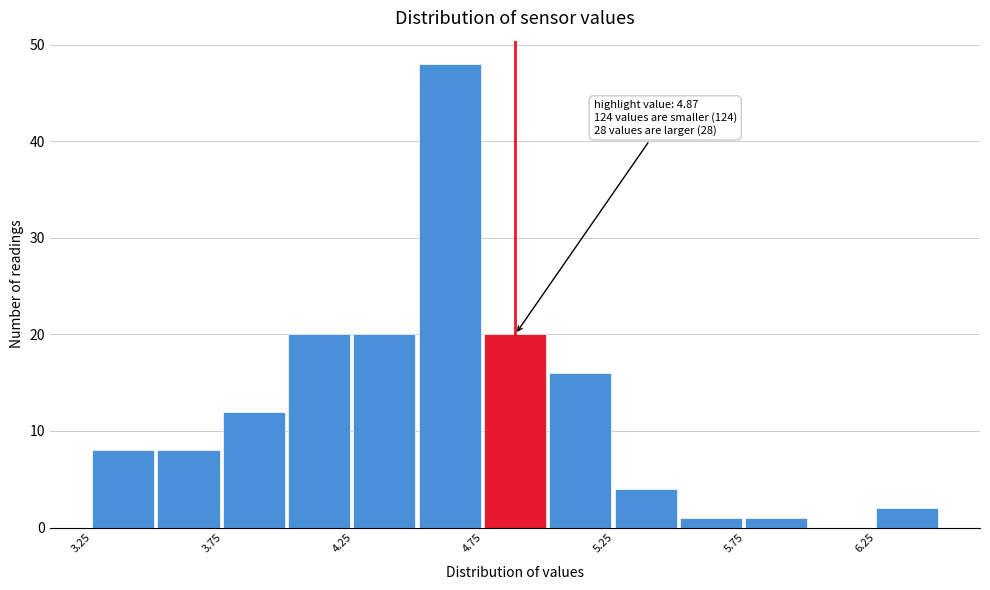

Over which range of the x-axis is the bar tallest?

4.50 to 4.75